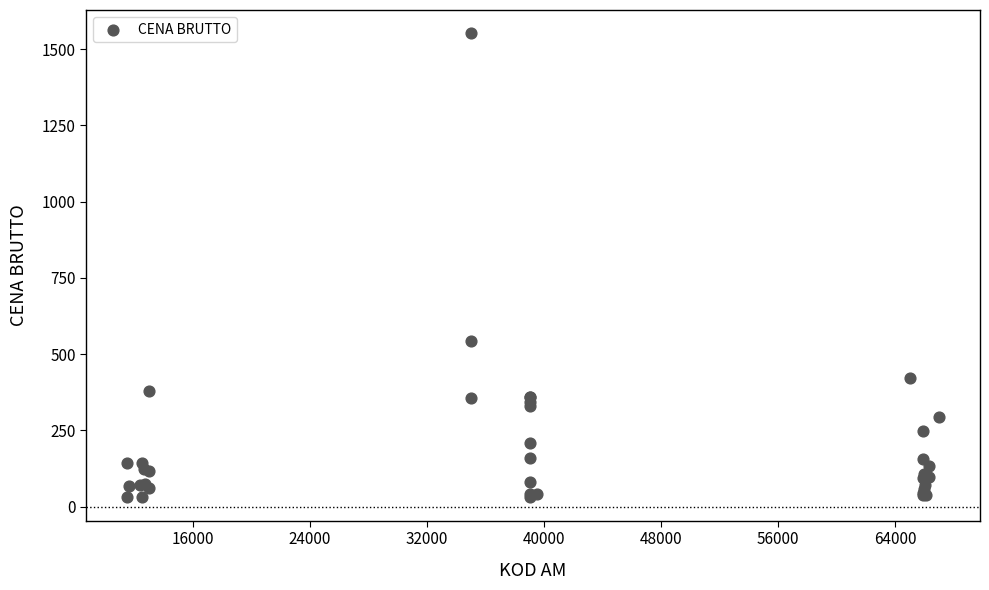

What Y value in the scatter plot is closest to 791?

544.5